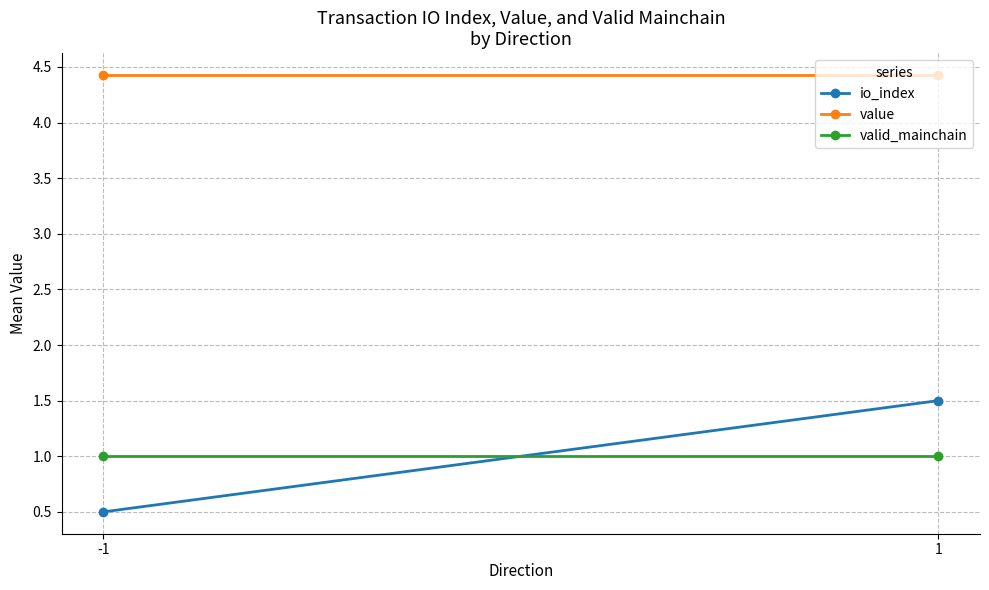

True or false: valid_mainchain has a value of 1.5 at -1.

False